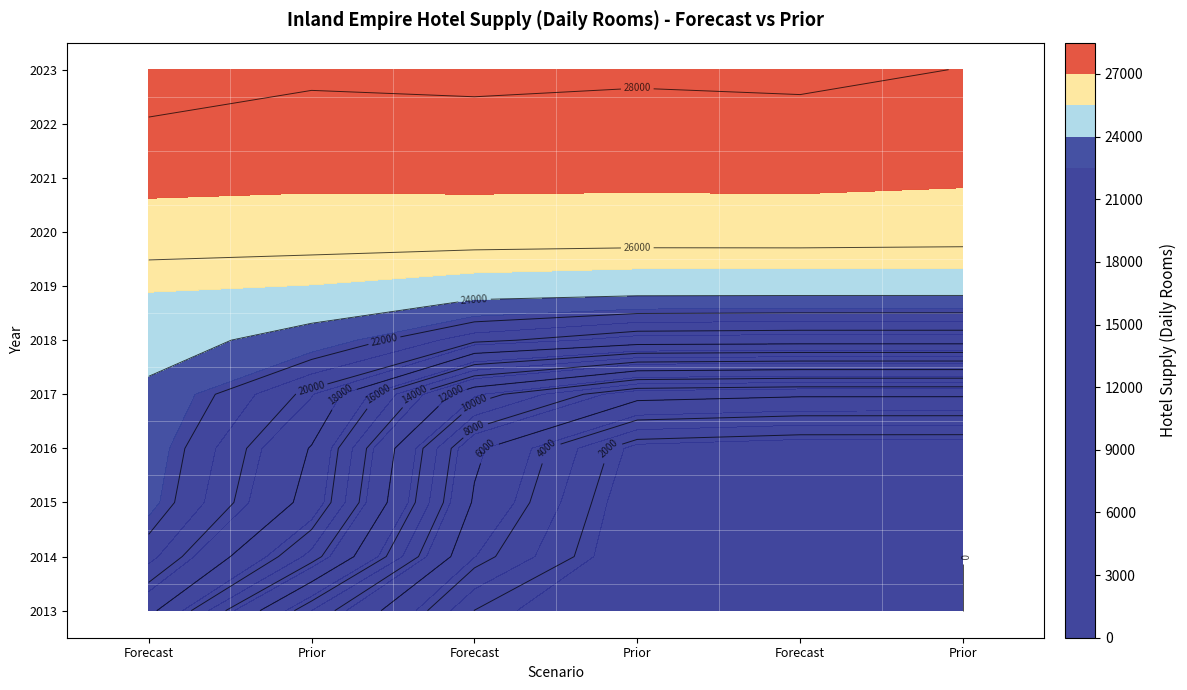

What is the sum of all 2015 values?

47063.5